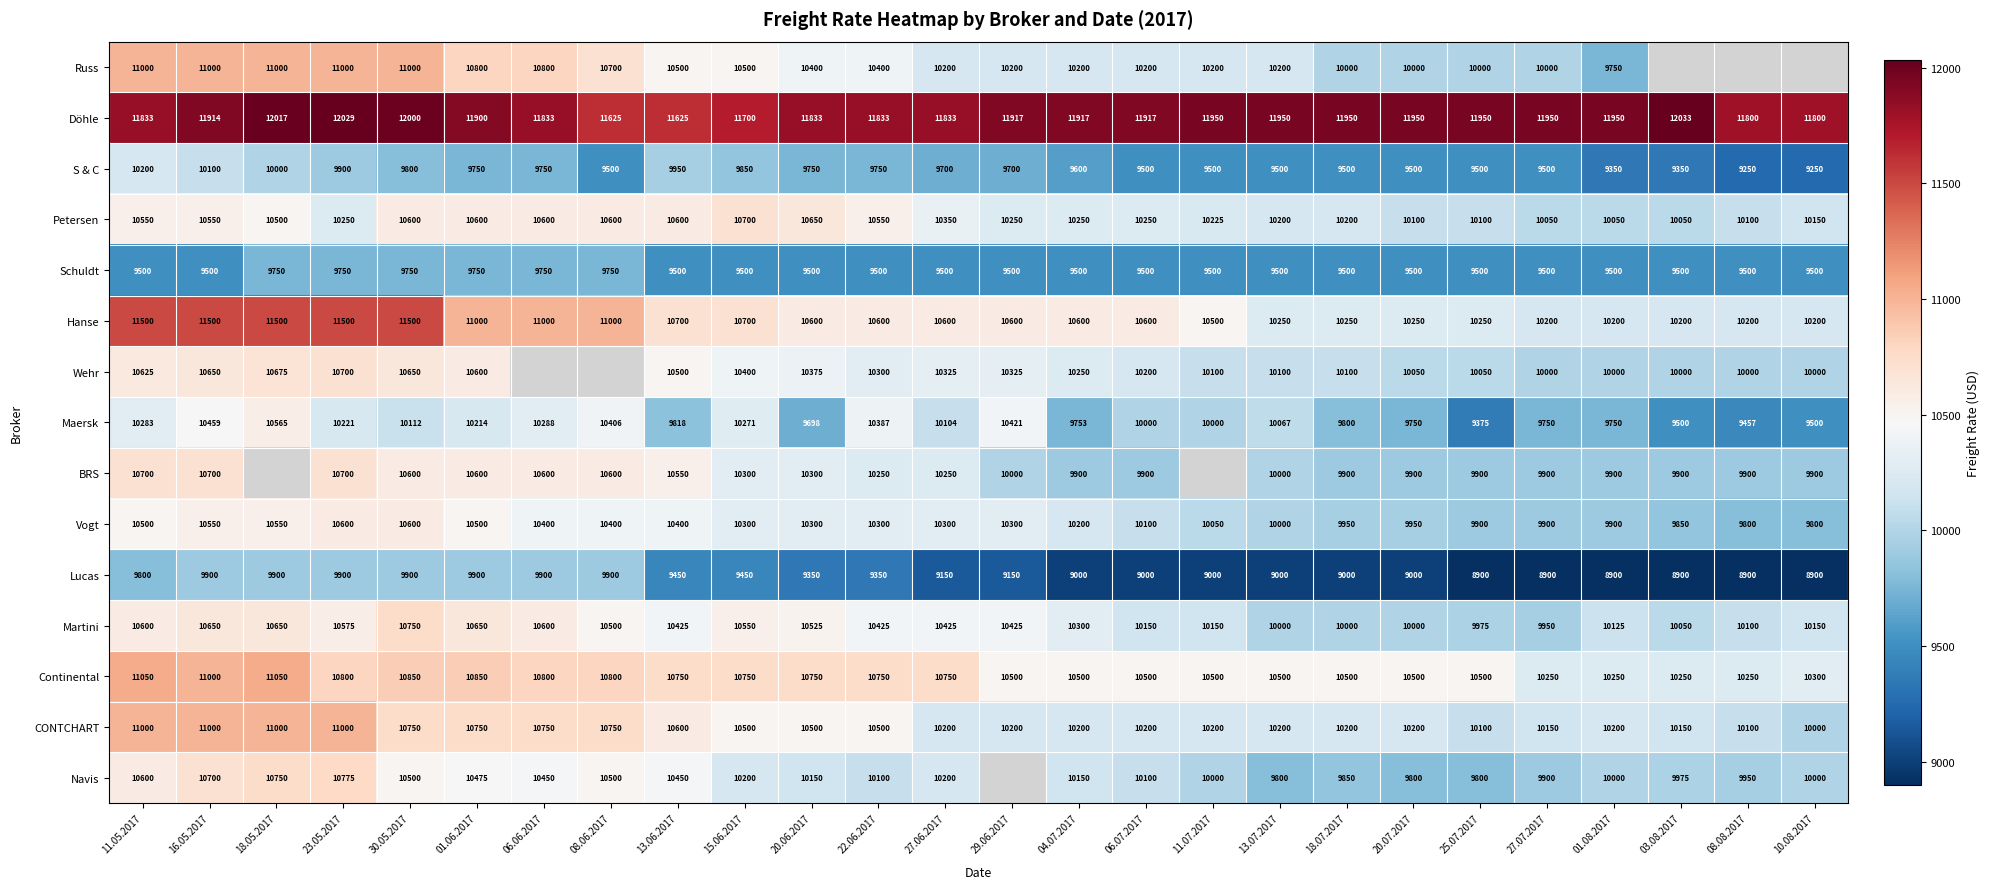

At which label is Petersen closest to 10375?

27.06.2017